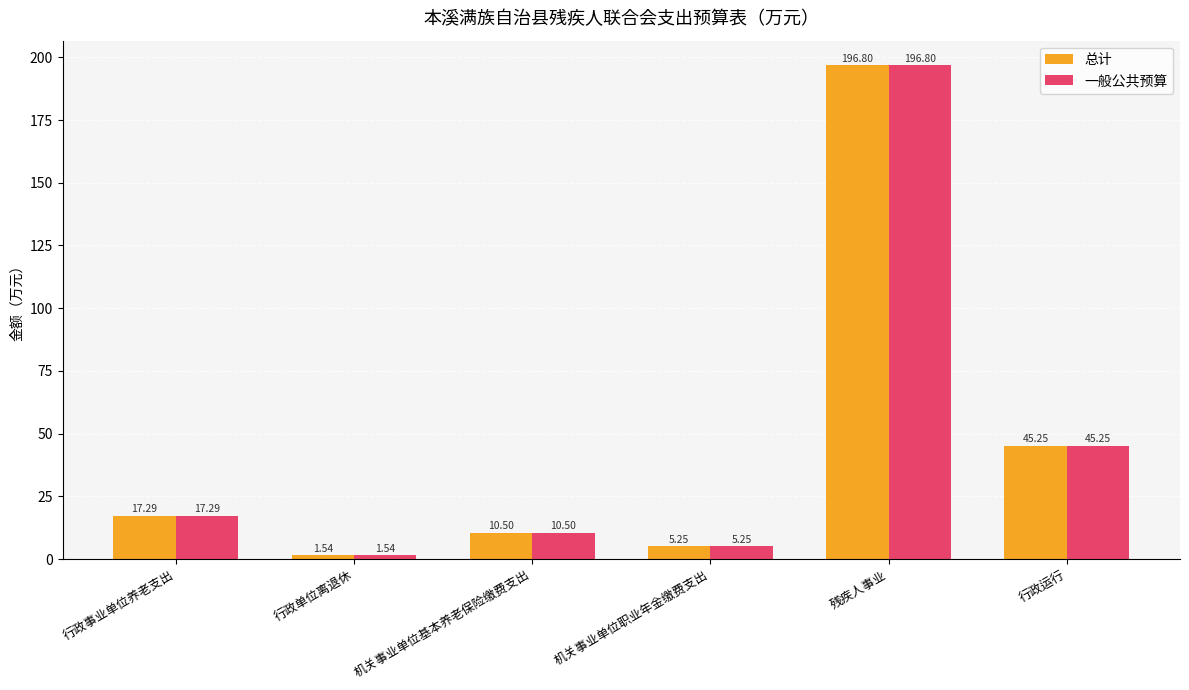

What is the difference between the maximum and minimum values in the 一般公共预算 series?

195.3